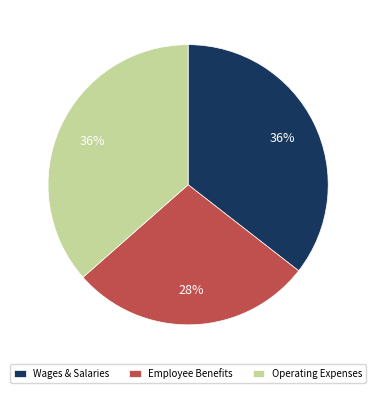

To the nearest percent, what percentage of the pie is Wages & Salaries?

36%